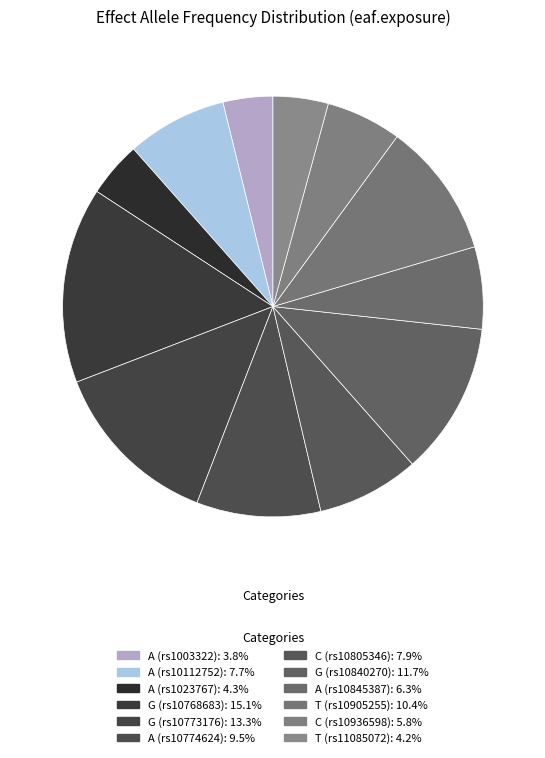

Which slice is the largest?

rs10768683 G